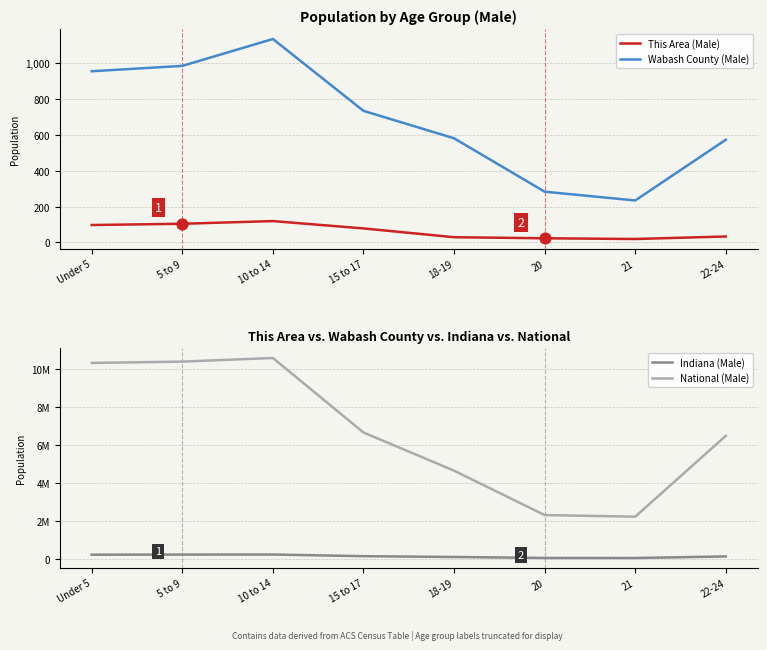

Which series has the largest total across all categories?

National (Male)